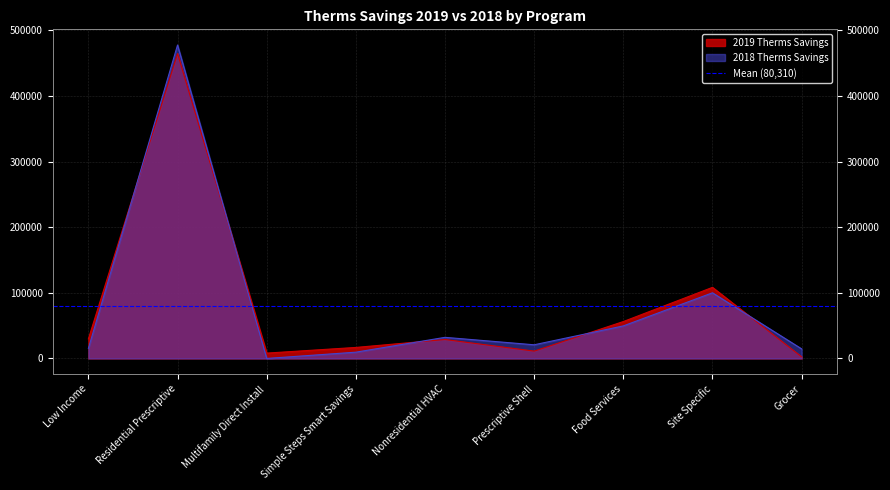

After their last crossing, which series has the higher values: 2018 Therms Savings or 2019 Therms Savings?

2018 Therms Savings